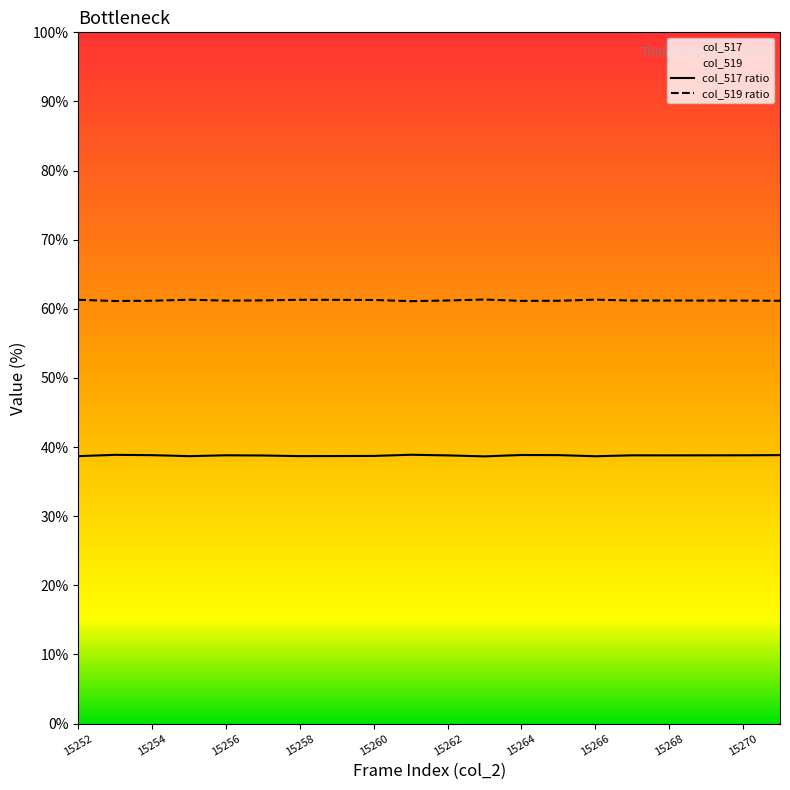

At how many categories does at least one series exceed 49?

20